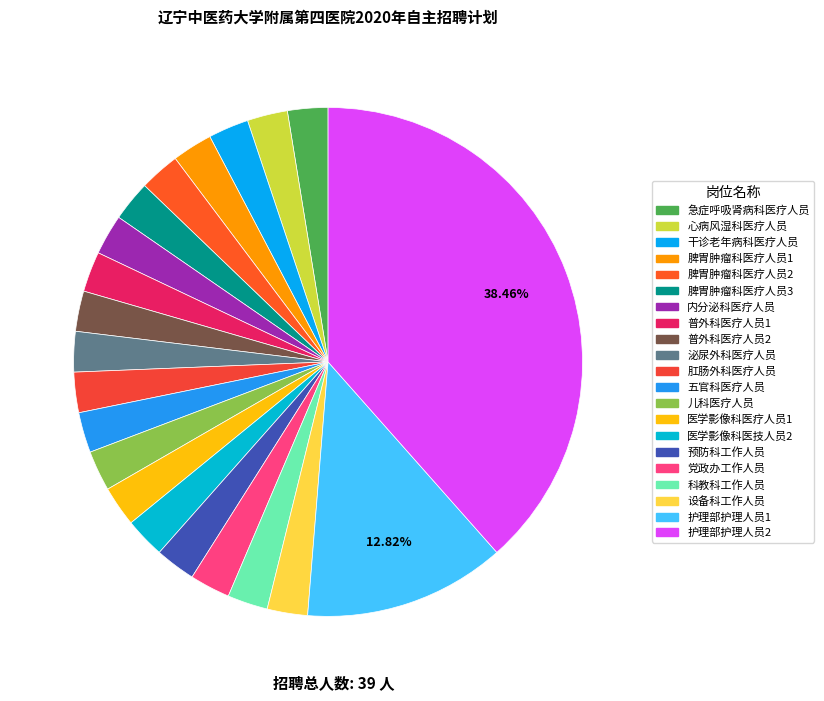

Is it true that 急症呼吸肾病科医疗人员 is 3% of the pie?

True